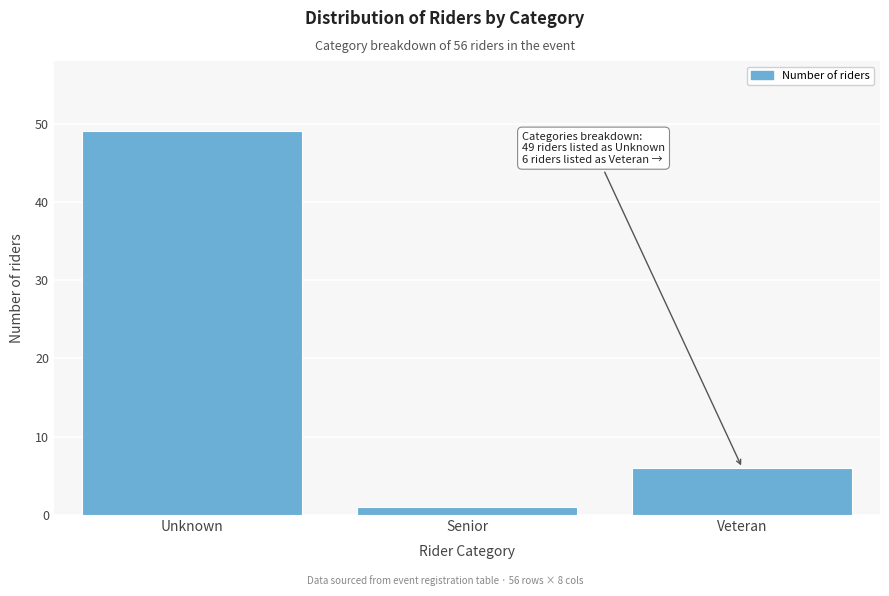

Reading right to left, list all the values displayed in this chart.

Veteran=6	Senior=1	Unknown=49